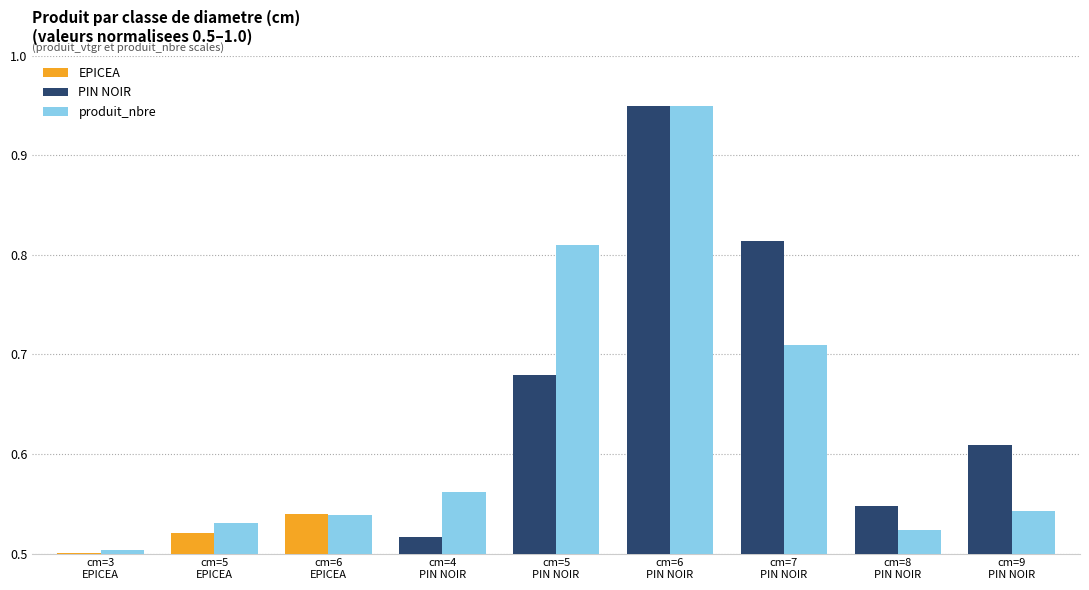

How many produit_nbre values are between 0 and 1?

9